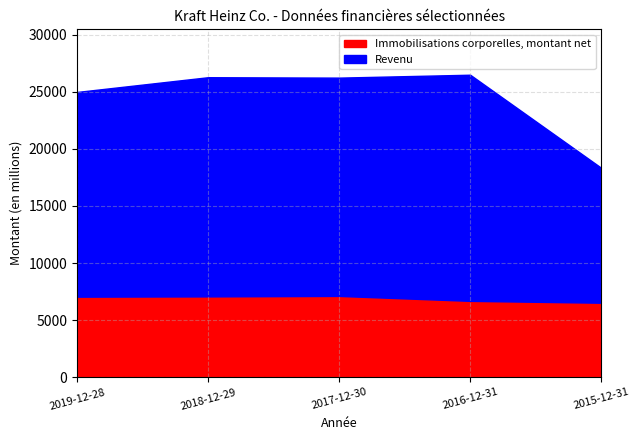

Is it true that Revenu equals 42121 at 2018-12-29?

False